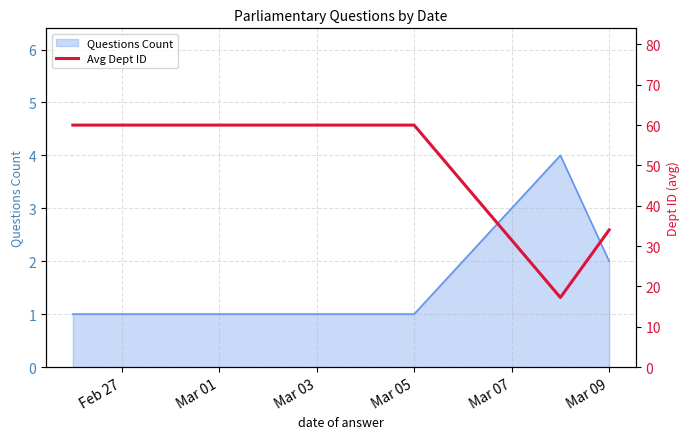

The Questions Count series shows 2 at Mar 01. True or false?

False